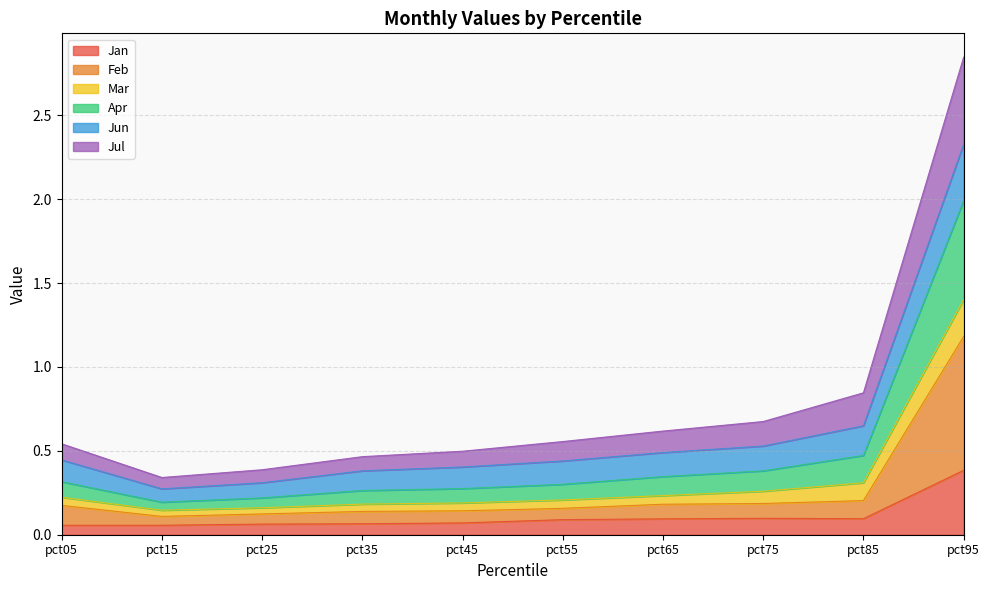

At which category is the sum across all series the highest?

pct95